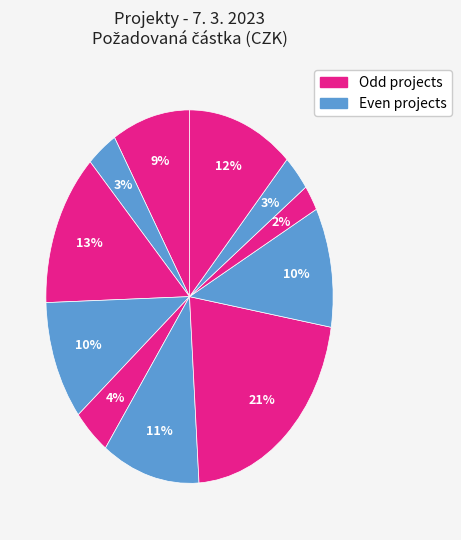

How many slices are in this pie chart?

11